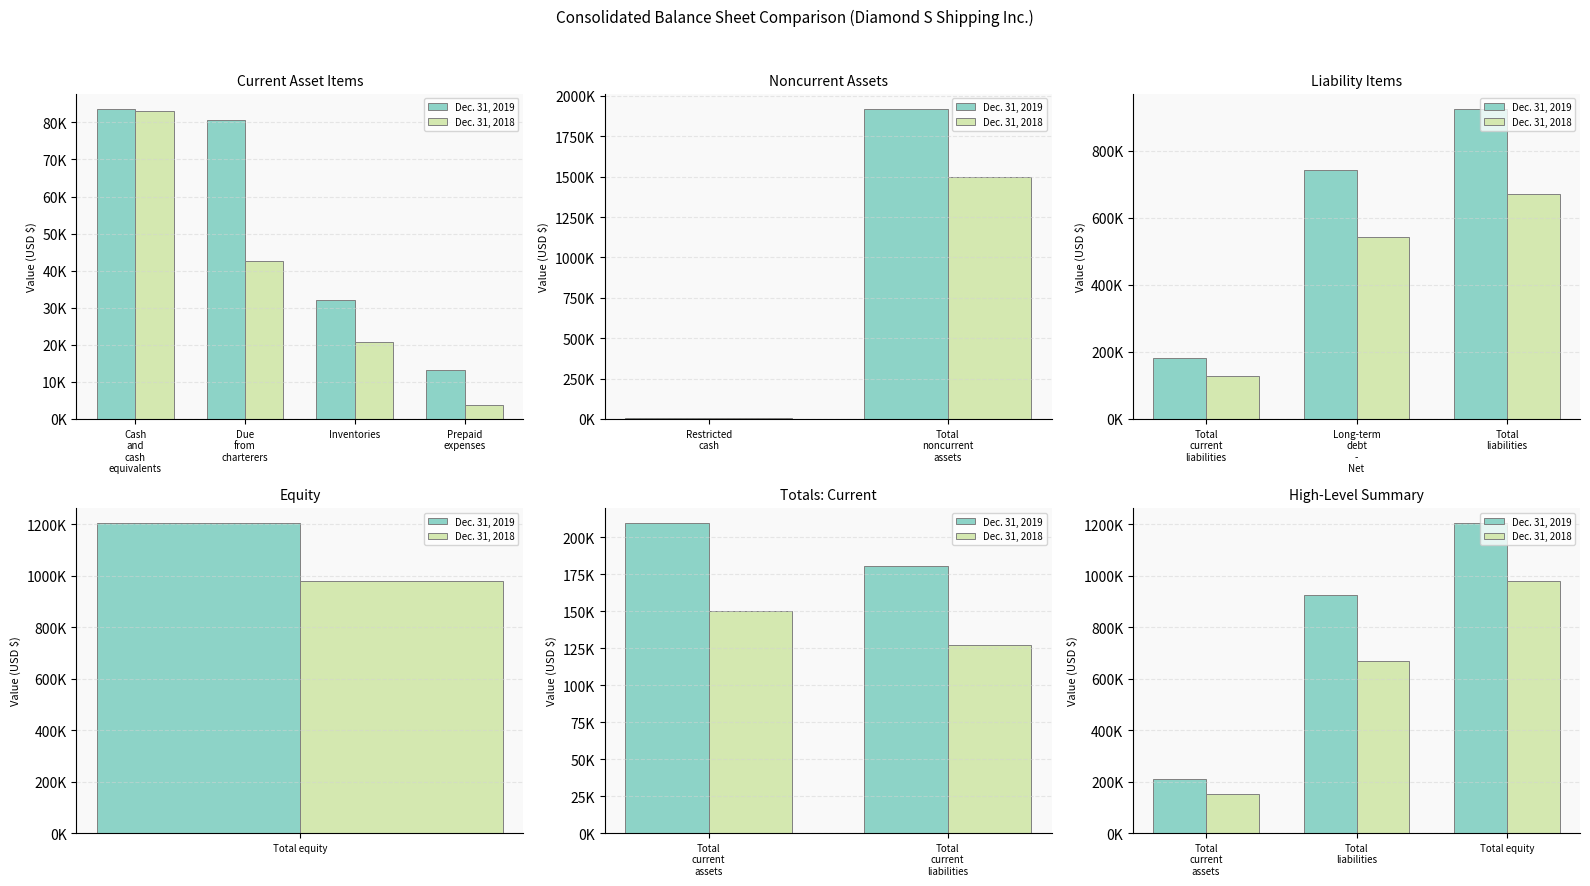

At how many categories does at least one series exceed 611328?

2